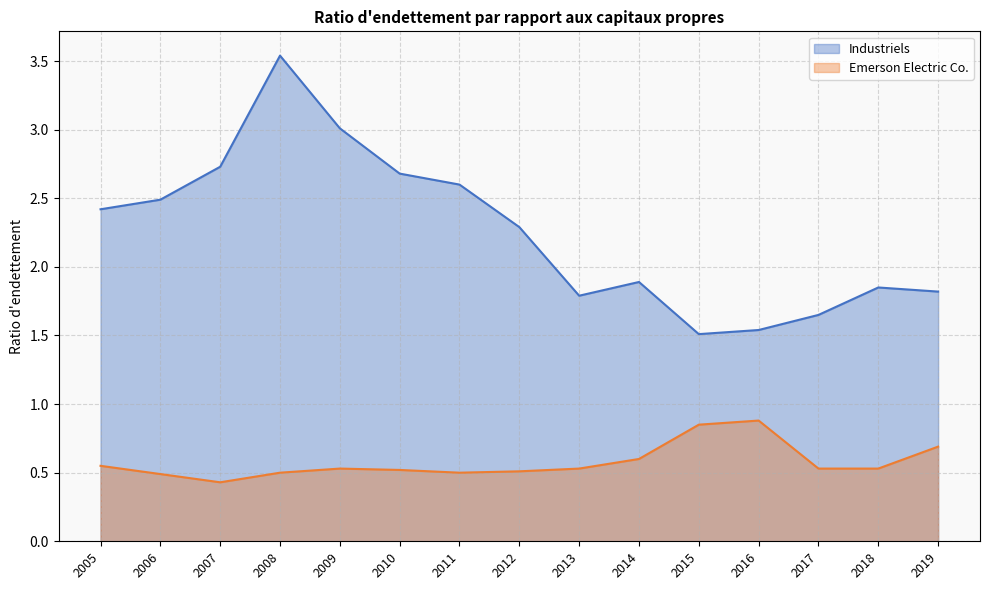

List the series in order of their overall mean, lowest first.

Emerson Electric Co., Industriels